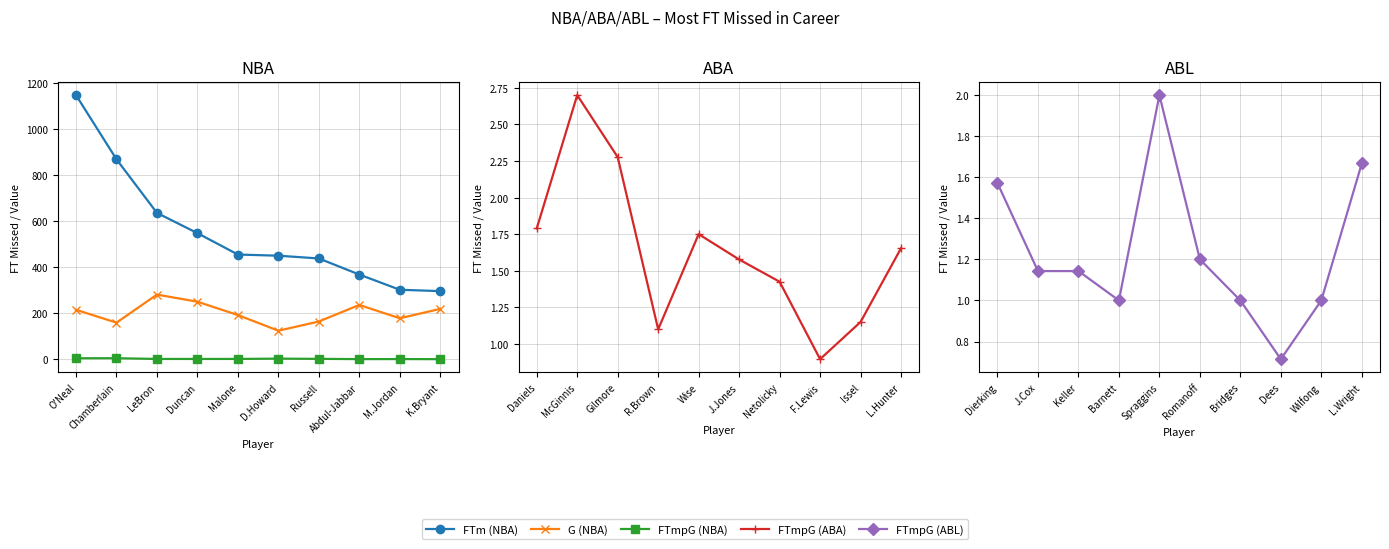

What is the total value across all series at D.Howard?

582.4